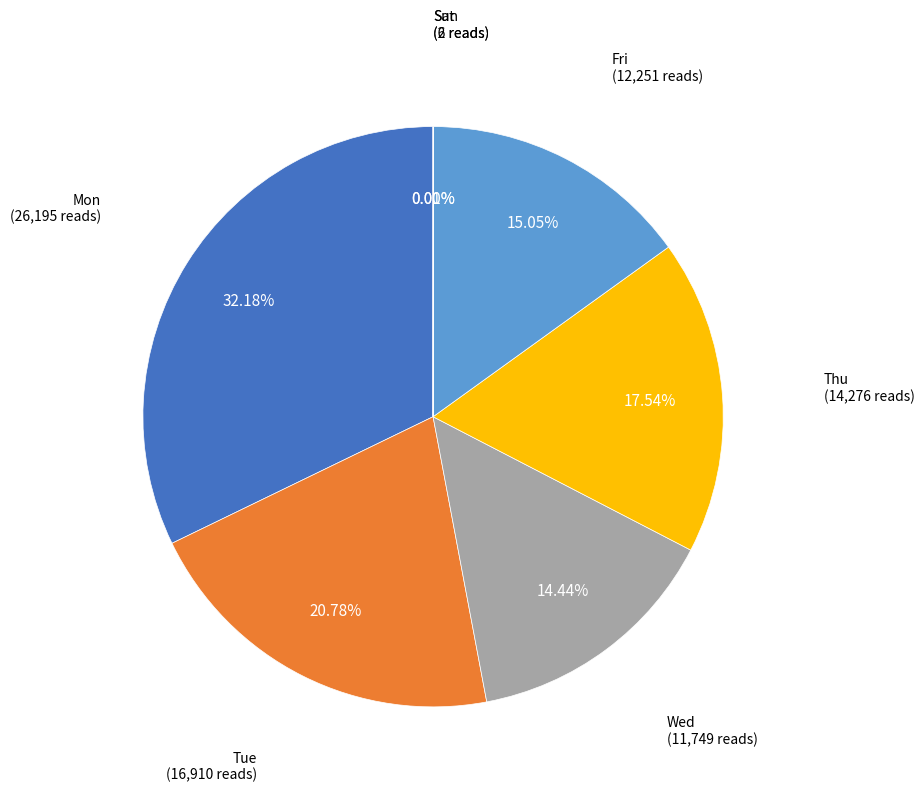

Between Fri and Thu, which is larger?

Thu